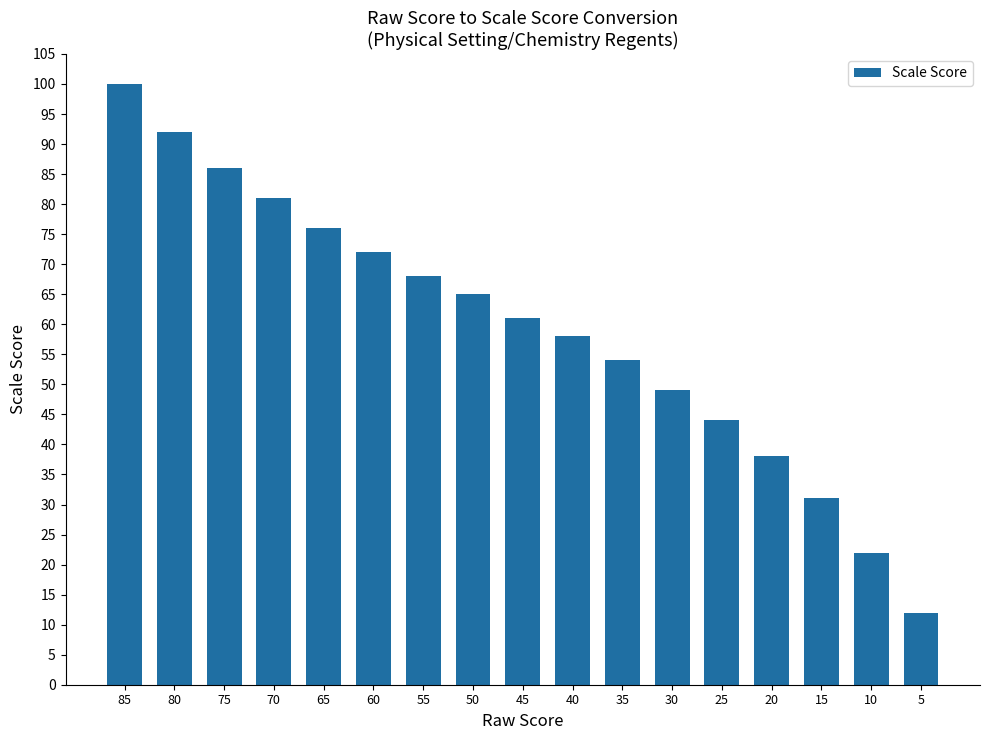

Which has a higher value, 20 or 55?

55